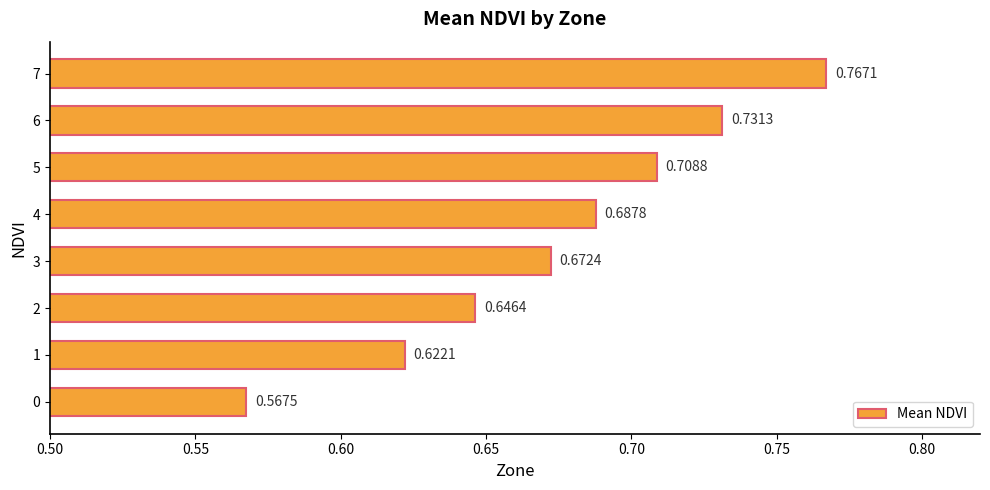

Where is the data nearest to the value 0?

0